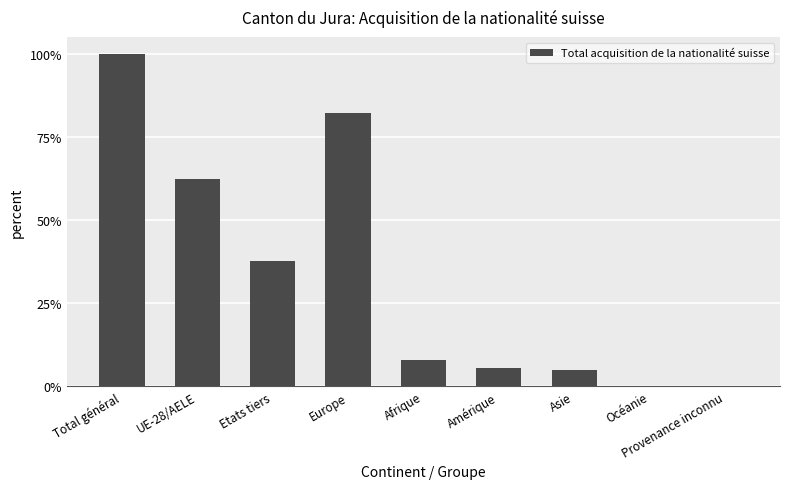

What is the difference between the second highest and minimum values?

0.8